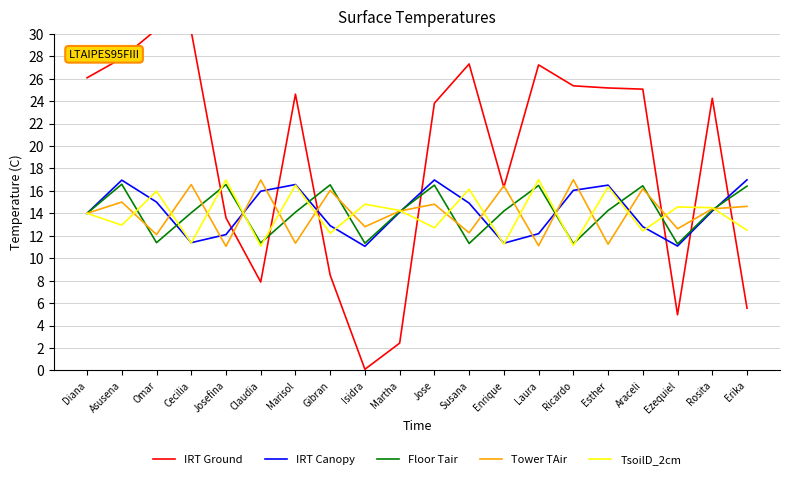

The value of IRT Canopy at Susana is 24.2. True or false?

False